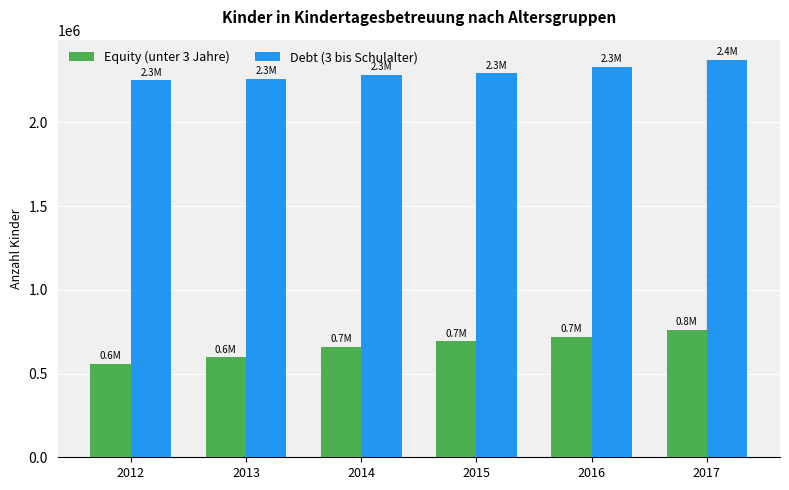

Which series has the largest range (max minus min)?

Equity (unter 3 Jahre)